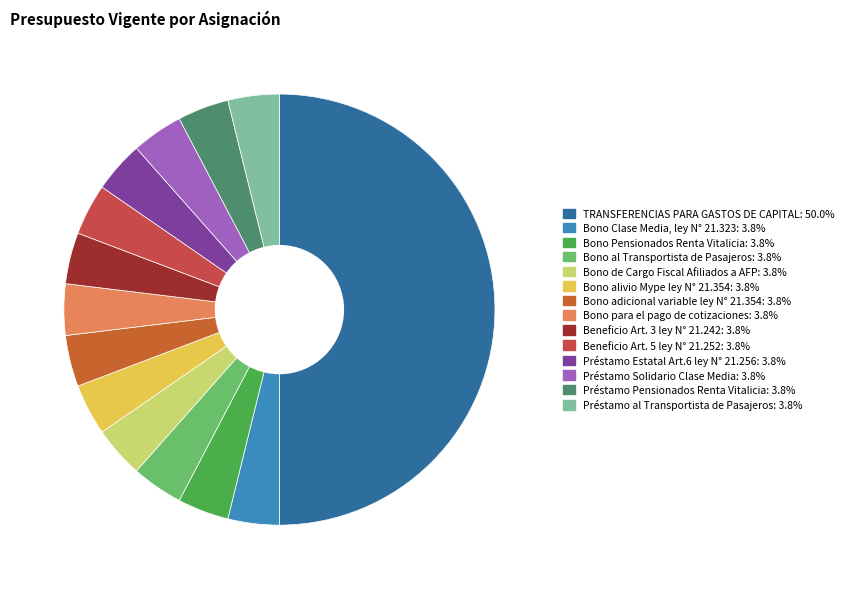

How many slices are in this pie chart?

14